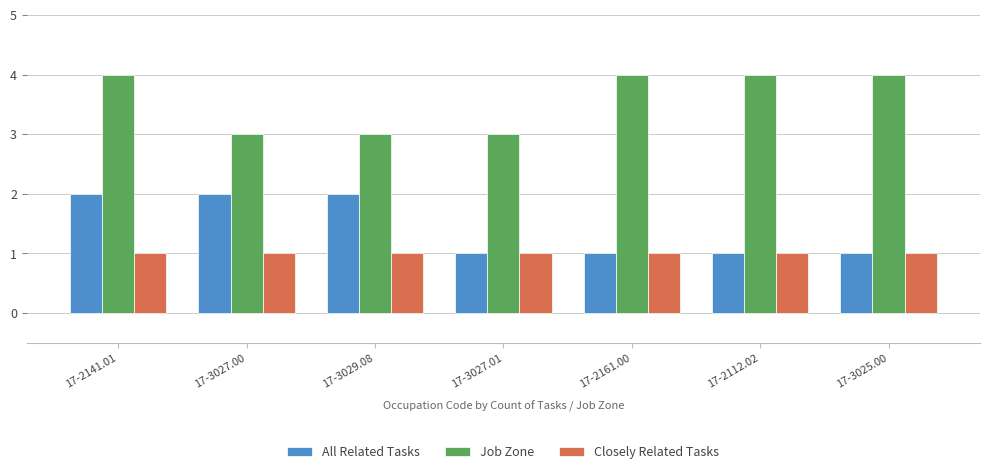

What is the difference between the second highest and minimum values in the Job Zone series?

1